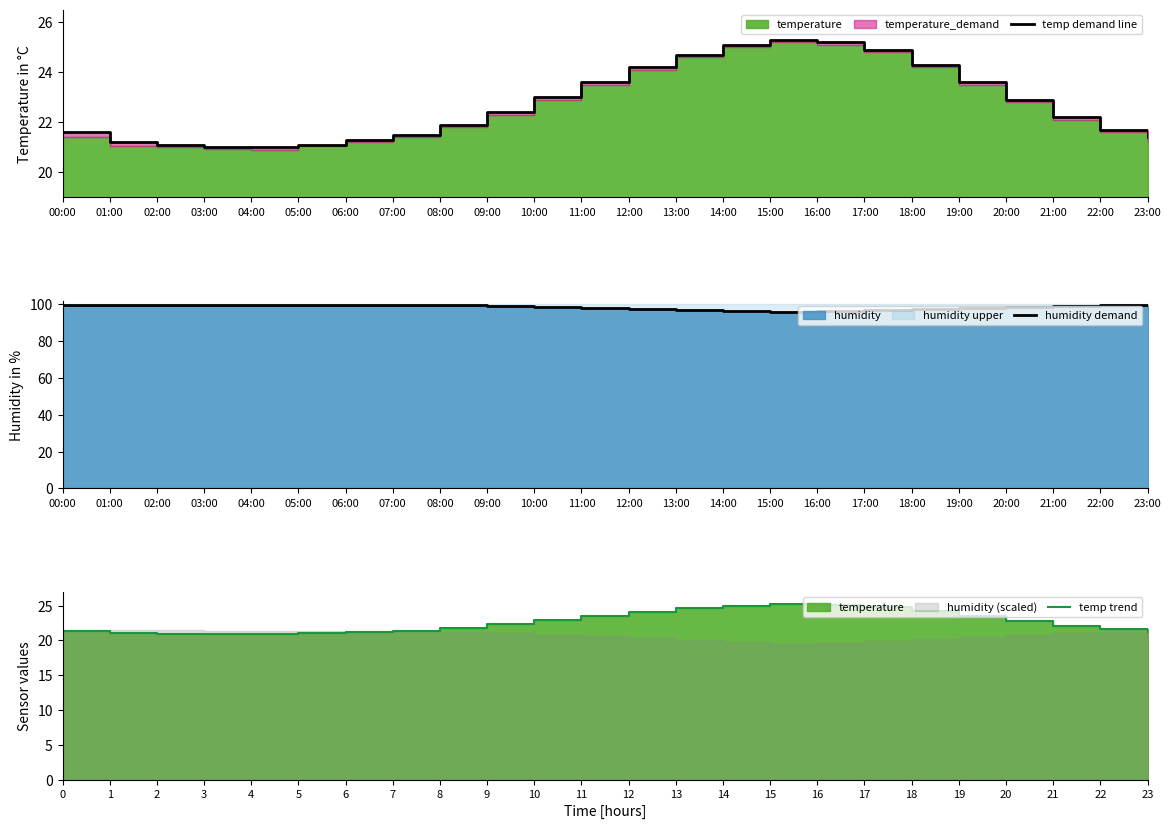

Between 08:00 and 18:00, which series saw the biggest shift?

temp demand line